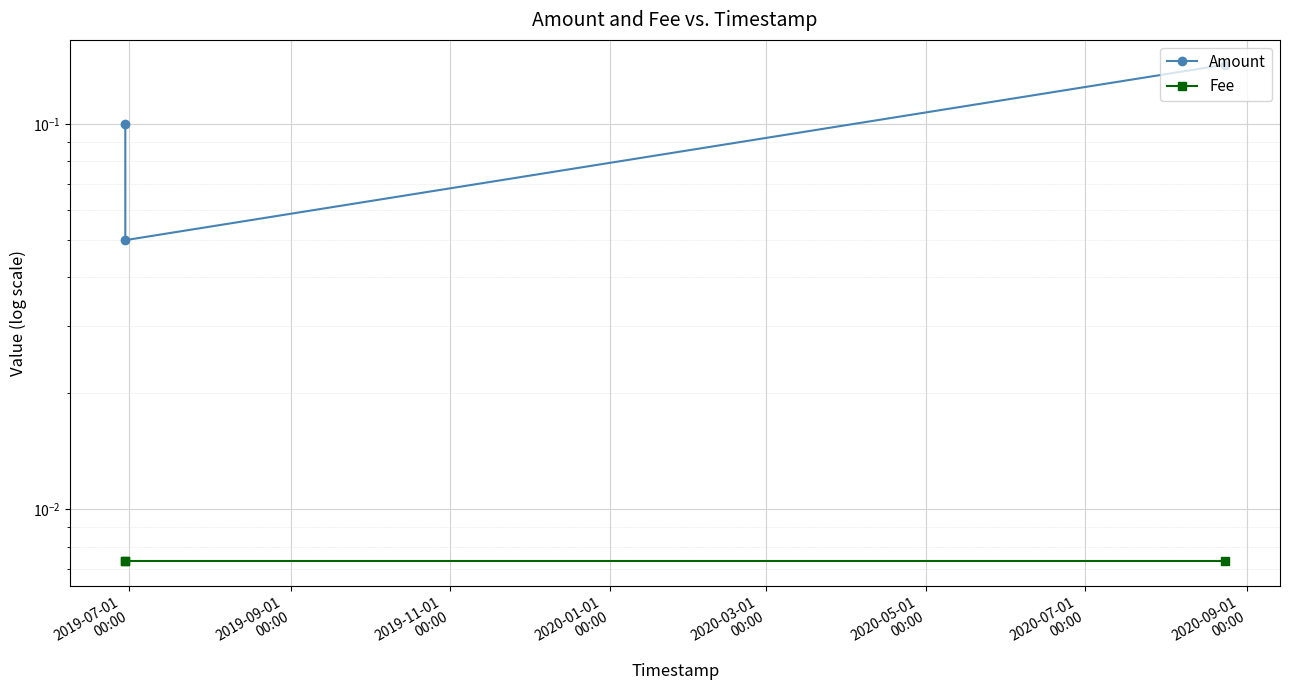

At how many categories does at least one series exceed 0?

3